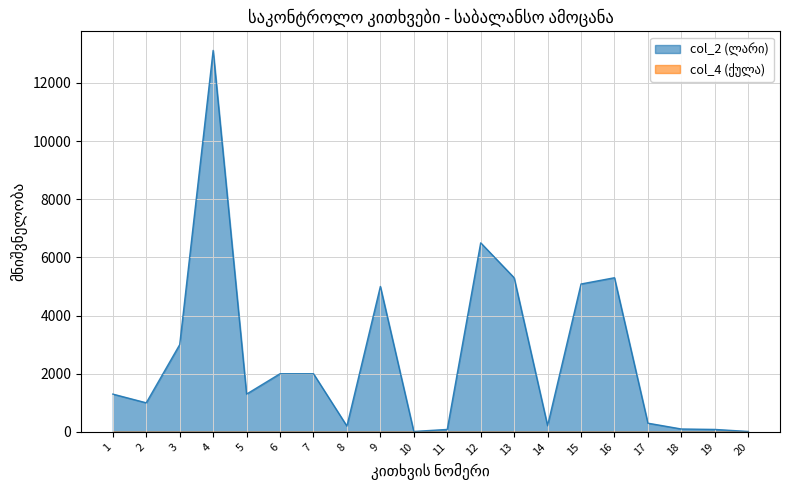

What is the ratio of the value at 2 to the value at 8?

5.0